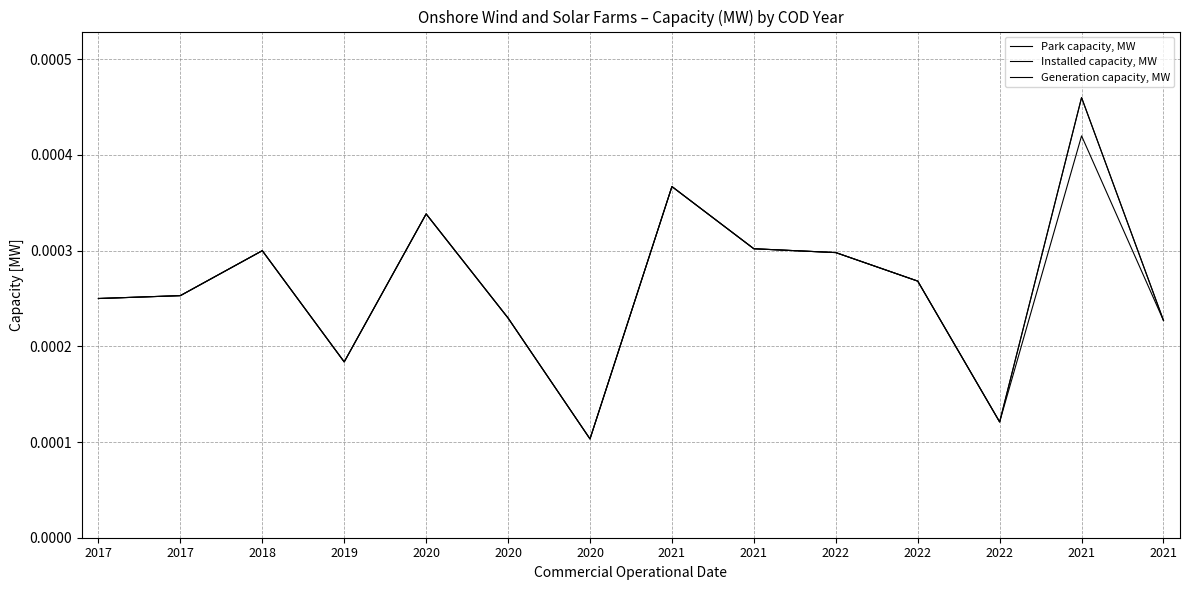

How many lines are shown in the chart?

3